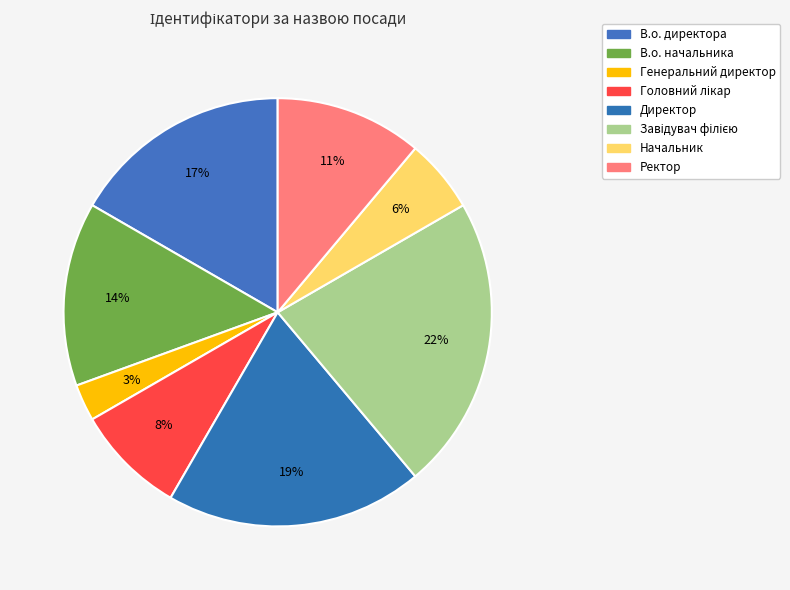

How many slices are in this pie chart?

8